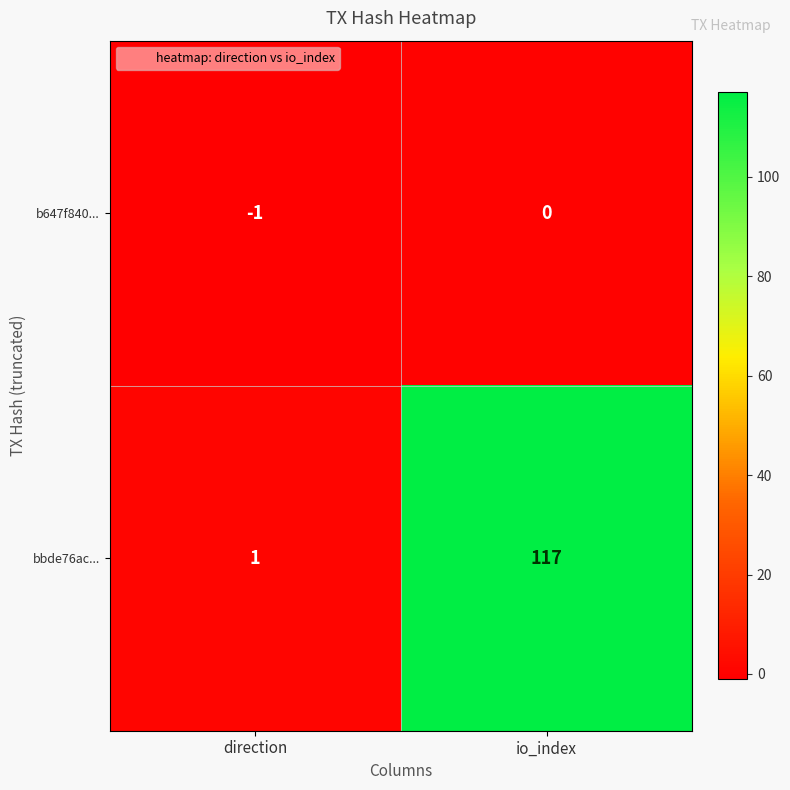

Which series has the largest total across all categories?

bbde76ac...